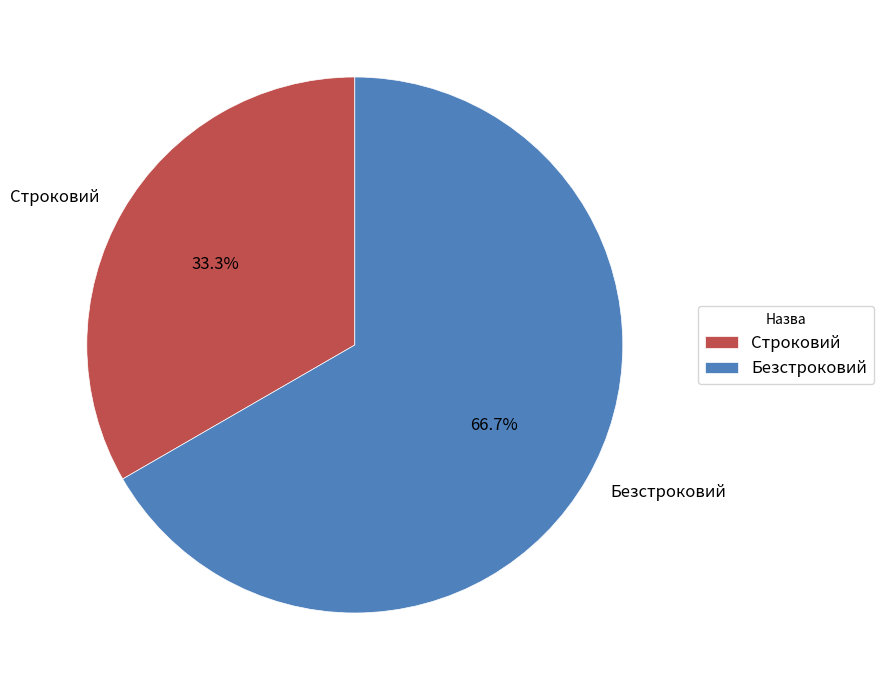

To the nearest percent, what percentage of the pie is Строковий?

33%